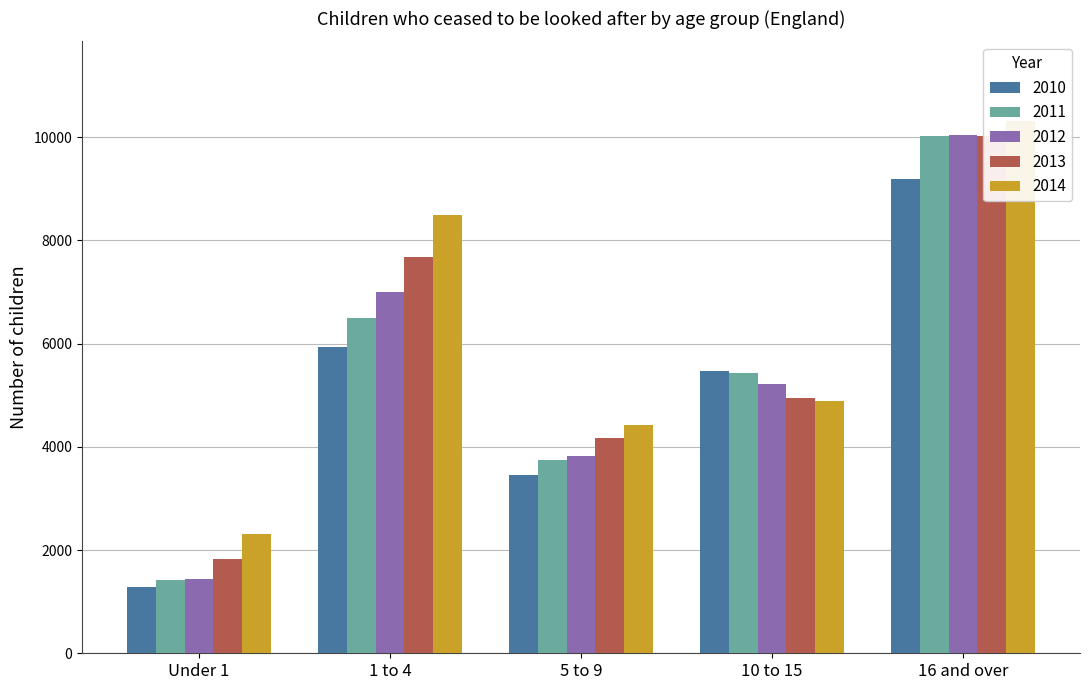

At which label does 2014 reach its peak?

16 and over